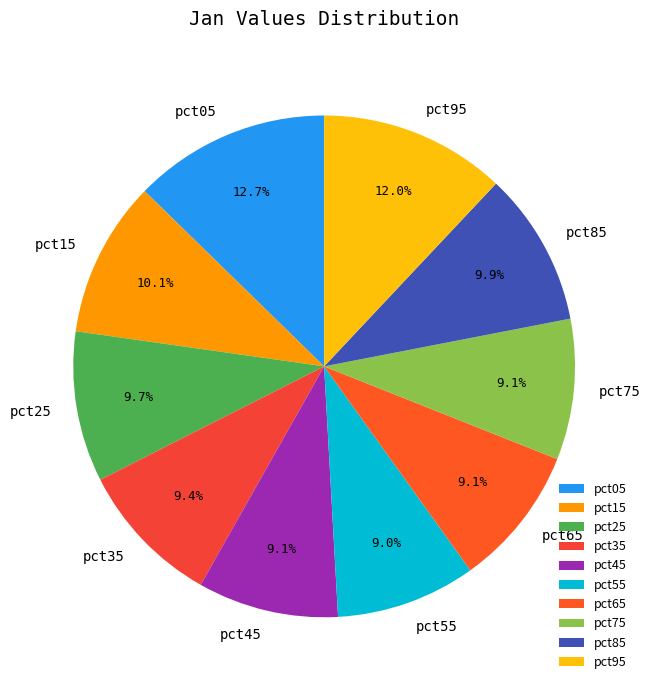

Which slice is the largest?

pct05